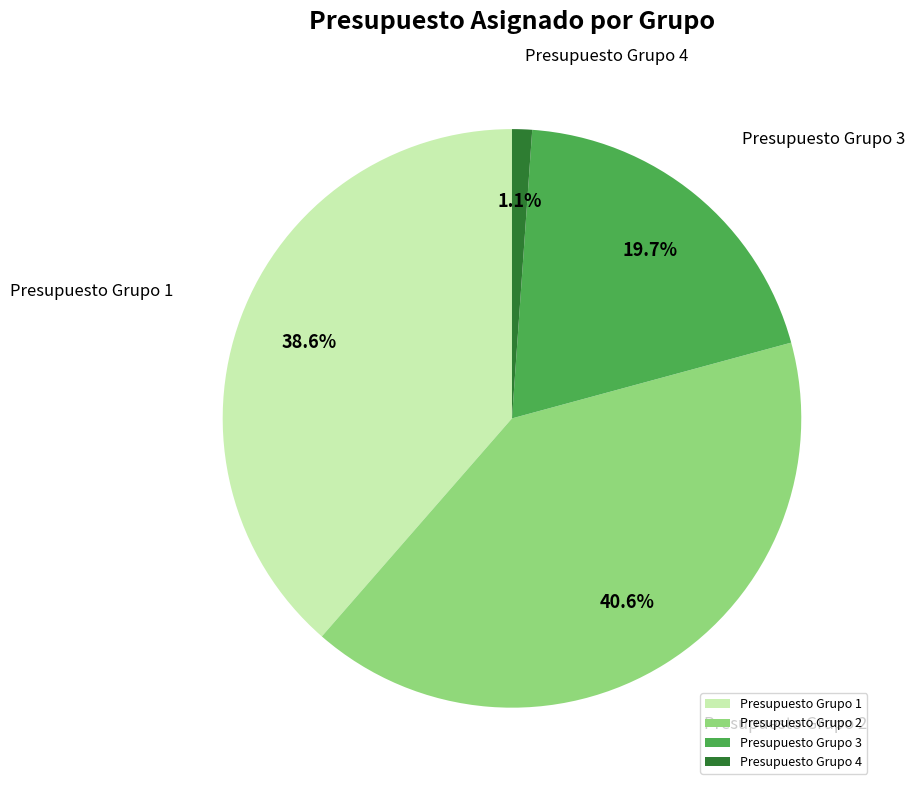

Does Presupuesto Grupo 4 represent more than half of the total?

No